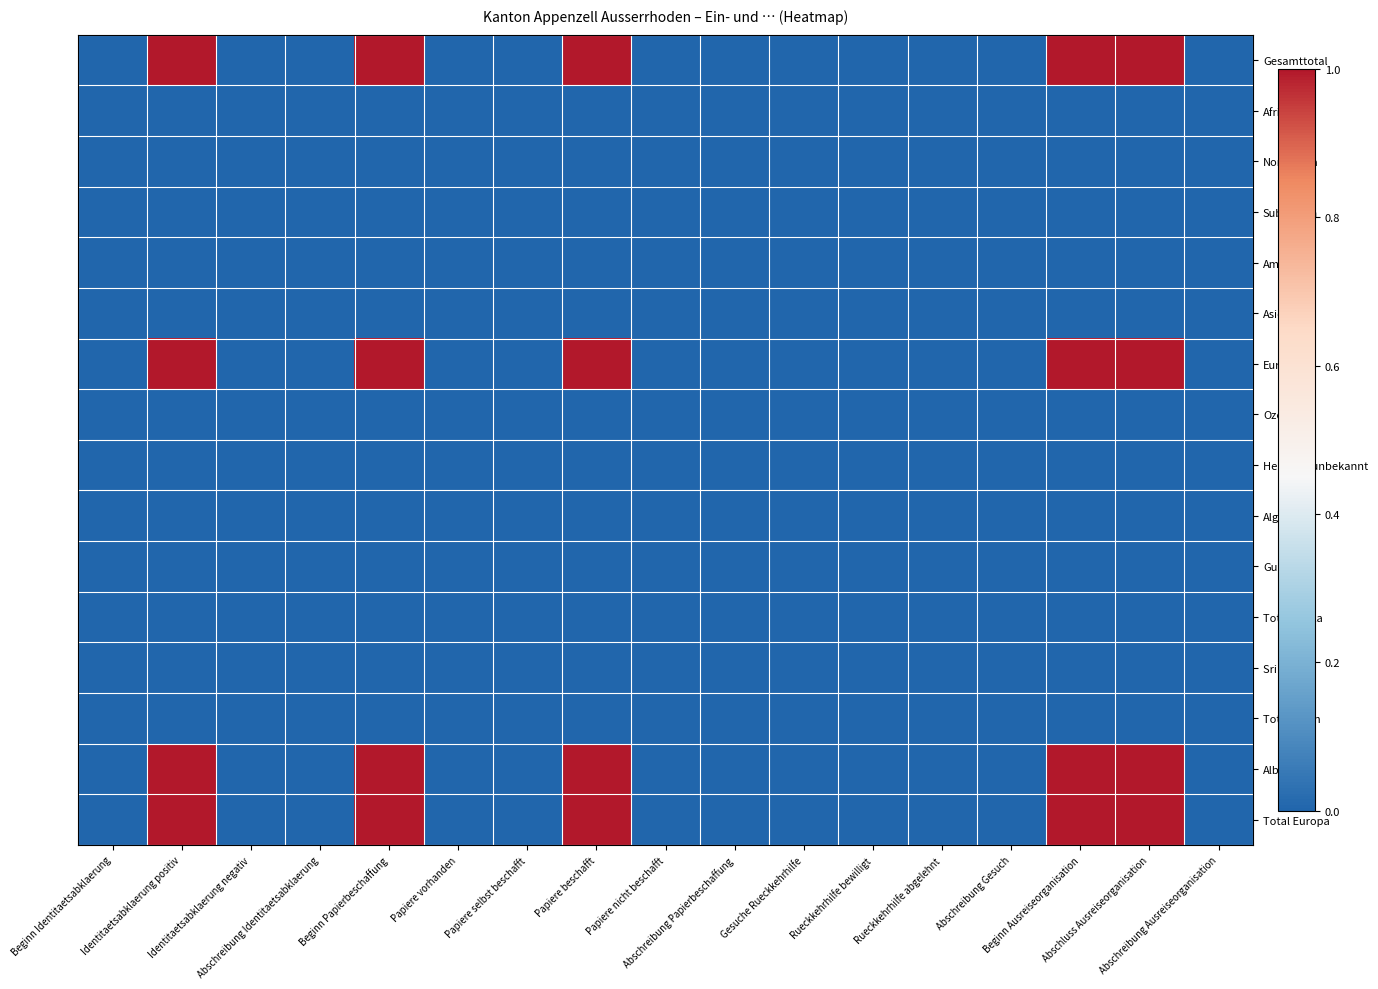

Reading left to right, extract all data points from this chart.

Gesamttotal: Beginn Identitaetsabklaerung=0	Identitaetsabklaerung positiv=1	Identitaetsabklaerung negativ=0	Abschreibung Identitaetsabklaerung=0	Beginn Papierbeschaffung=1	Papiere vorhanden=0	Papiere selbst beschafft=0	Papiere beschafft=1	Papiere nicht beschafft=0	Abschreibung Papierbeschaffung=0	Gesuche Rueckkehrhilfe=0	Rueckkehrhilfe bewilligt=0	Rueckkehrhilfe abgelehnt=0	Abschreibung Gesuch=0	Beginn Ausreiseorganisation=1	Abschluss Ausreiseorganisation=1	Abschreibung Ausreiseorganisation=0
Afrika: Beginn Identitaetsabklaerung=0	Identitaetsabklaerung positiv=0	Identitaetsabklaerung negativ=0	Abschreibung Identitaetsabklaerung=0	Beginn Papierbeschaffung=0	Papiere vorhanden=0	Papiere selbst beschafft=0	Papiere beschafft=0	Papiere nicht beschafft=0	Abschreibung Papierbeschaffung=0	Gesuche Rueckkehrhilfe=0	Rueckkehrhilfe bewilligt=0	Rueckkehrhilfe abgelehnt=0	Abschreibung Gesuch=0	Beginn Ausreiseorganisation=0	Abschluss Ausreiseorganisation=0	Abschreibung Ausreiseorganisation=0
Nordafrika: Beginn Identitaetsabklaerung=0	Identitaetsabklaerung positiv=0	Identitaetsabklaerung negativ=0	Abschreibung Identitaetsabklaerung=0	Beginn Papierbeschaffung=0	Papiere vorhanden=0	Papiere selbst beschafft=0	Papiere beschafft=0	Papiere nicht beschafft=0	Abschreibung Papierbeschaffung=0	Gesuche Rueckkehrhilfe=0	Rueckkehrhilfe bewilligt=0	Rueckkehrhilfe abgelehnt=0	Abschreibung Gesuch=0	Beginn Ausreiseorganisation=0	Abschluss Ausreiseorganisation=0	Abschreibung Ausreiseorganisation=0
Subsahara: Beginn Identitaetsabklaerung=0	Identitaetsabklaerung positiv=0	Identitaetsabklaerung negativ=0	Abschreibung Identitaetsabklaerung=0	Beginn Papierbeschaffung=0	Papiere vorhanden=0	Papiere selbst beschafft=0	Papiere beschafft=0	Papiere nicht beschafft=0	Abschreibung Papierbeschaffung=0	Gesuche Rueckkehrhilfe=0	Rueckkehrhilfe bewilligt=0	Rueckkehrhilfe abgelehnt=0	Abschreibung Gesuch=0	Beginn Ausreiseorganisation=0	Abschluss Ausreiseorganisation=0	Abschreibung Ausreiseorganisation=0
Amerika: Beginn Identitaetsabklaerung=0	Identitaetsabklaerung positiv=0	Identitaetsabklaerung negativ=0	Abschreibung Identitaetsabklaerung=0	Beginn Papierbeschaffung=0	Papiere vorhanden=0	Papiere selbst beschafft=0	Papiere beschafft=0	Papiere nicht beschafft=0	Abschreibung Papierbeschaffung=0	Gesuche Rueckkehrhilfe=0	Rueckkehrhilfe bewilligt=0	Rueckkehrhilfe abgelehnt=0	Abschreibung Gesuch=0	Beginn Ausreiseorganisation=0	Abschluss Ausreiseorganisation=0	Abschreibung Ausreiseorganisation=0
Asien: Beginn Identitaetsabklaerung=0	Identitaetsabklaerung positiv=0	Identitaetsabklaerung negativ=0	Abschreibung Identitaetsabklaerung=0	Beginn Papierbeschaffung=0	Papiere vorhanden=0	Papiere selbst beschafft=0	Papiere beschafft=0	Papiere nicht beschafft=0	Abschreibung Papierbeschaffung=0	Gesuche Rueckkehrhilfe=0	Rueckkehrhilfe bewilligt=0	Rueckkehrhilfe abgelehnt=0	Abschreibung Gesuch=0	Beginn Ausreiseorganisation=0	Abschluss Ausreiseorganisation=0	Abschreibung Ausreiseorganisation=0
Europa: Beginn Identitaetsabklaerung=0	Identitaetsabklaerung positiv=1	Identitaetsabklaerung negativ=0	Abschreibung Identitaetsabklaerung=0	Beginn Papierbeschaffung=1	Papiere vorhanden=0	Papiere selbst beschafft=0	Papiere beschafft=1	Papiere nicht beschafft=0	Abschreibung Papierbeschaffung=0	Gesuche Rueckkehrhilfe=0	Rueckkehrhilfe bewilligt=0	Rueckkehrhilfe abgelehnt=0	Abschreibung Gesuch=0	Beginn Ausreiseorganisation=1	Abschluss Ausreiseorganisation=1	Abschreibung Ausreiseorganisation=0
Ozeanien: Beginn Identitaetsabklaerung=0	Identitaetsabklaerung positiv=0	Identitaetsabklaerung negativ=0	Abschreibung Identitaetsabklaerung=0	Beginn Papierbeschaffung=0	Papiere vorhanden=0	Papiere selbst beschafft=0	Papiere beschafft=0	Papiere nicht beschafft=0	Abschreibung Papierbeschaffung=0	Gesuche Rueckkehrhilfe=0	Rueckkehrhilfe bewilligt=0	Rueckkehrhilfe abgelehnt=0	Abschreibung Gesuch=0	Beginn Ausreiseorganisation=0	Abschluss Ausreiseorganisation=0	Abschreibung Ausreiseorganisation=0
Herkunft unbekannt: Beginn Identitaetsabklaerung=0	Identitaetsabklaerung positiv=0	Identitaetsabklaerung negativ=0	Abschreibung Identitaetsabklaerung=0	Beginn Papierbeschaffung=0	Papiere vorhanden=0	Papiere selbst beschafft=0	Papiere beschafft=0	Papiere nicht beschafft=0	Abschreibung Papierbeschaffung=0	Gesuche Rueckkehrhilfe=0	Rueckkehrhilfe bewilligt=0	Rueckkehrhilfe abgelehnt=0	Abschreibung Gesuch=0	Beginn Ausreiseorganisation=0	Abschluss Ausreiseorganisation=0	Abschreibung Ausreiseorganisation=0
Algerien: Beginn Identitaetsabklaerung=0	Identitaetsabklaerung positiv=0	Identitaetsabklaerung negativ=0	Abschreibung Identitaetsabklaerung=0	Beginn Papierbeschaffung=0	Papiere vorhanden=0	Papiere selbst beschafft=0	Papiere beschafft=0	Papiere nicht beschafft=0	Abschreibung Papierbeschaffung=0	Gesuche Rueckkehrhilfe=0	Rueckkehrhilfe bewilligt=0	Rueckkehrhilfe abgelehnt=0	Abschreibung Gesuch=0	Beginn Ausreiseorganisation=0	Abschluss Ausreiseorganisation=0	Abschreibung Ausreiseorganisation=0
Guinea: Beginn Identitaetsabklaerung=0	Identitaetsabklaerung positiv=0	Identitaetsabklaerung negativ=0	Abschreibung Identitaetsabklaerung=0	Beginn Papierbeschaffung=0	Papiere vorhanden=0	Papiere selbst beschafft=0	Papiere beschafft=0	Papiere nicht beschafft=0	Abschreibung Papierbeschaffung=0	Gesuche Rueckkehrhilfe=0	Rueckkehrhilfe bewilligt=0	Rueckkehrhilfe abgelehnt=0	Abschreibung Gesuch=0	Beginn Ausreiseorganisation=0	Abschluss Ausreiseorganisation=0	Abschreibung Ausreiseorganisation=0
Total Afrika: Beginn Identitaetsabklaerung=0	Identitaetsabklaerung positiv=0	Identitaetsabklaerung negativ=0	Abschreibung Identitaetsabklaerung=0	Beginn Papierbeschaffung=0	Papiere vorhanden=0	Papiere selbst beschafft=0	Papiere beschafft=0	Papiere nicht beschafft=0	Abschreibung Papierbeschaffung=0	Gesuche Rueckkehrhilfe=0	Rueckkehrhilfe bewilligt=0	Rueckkehrhilfe abgelehnt=0	Abschreibung Gesuch=0	Beginn Ausreiseorganisation=0	Abschluss Ausreiseorganisation=0	Abschreibung Ausreiseorganisation=0
Sri Lanka: Beginn Identitaetsabklaerung=0	Identitaetsabklaerung positiv=0	Identitaetsabklaerung negativ=0	Abschreibung Identitaetsabklaerung=0	Beginn Papierbeschaffung=0	Papiere vorhanden=0	Papiere selbst beschafft=0	Papiere beschafft=0	Papiere nicht beschafft=0	Abschreibung Papierbeschaffung=0	Gesuche Rueckkehrhilfe=0	Rueckkehrhilfe bewilligt=0	Rueckkehrhilfe abgelehnt=0	Abschreibung Gesuch=0	Beginn Ausreiseorganisation=0	Abschluss Ausreiseorganisation=0	Abschreibung Ausreiseorganisation=0
Total Asien: Beginn Identitaetsabklaerung=0	Identitaetsabklaerung positiv=0	Identitaetsabklaerung negativ=0	Abschreibung Identitaetsabklaerung=0	Beginn Papierbeschaffung=0	Papiere vorhanden=0	Papiere selbst beschafft=0	Papiere beschafft=0	Papiere nicht beschafft=0	Abschreibung Papierbeschaffung=0	Gesuche Rueckkehrhilfe=0	Rueckkehrhilfe bewilligt=0	Rueckkehrhilfe abgelehnt=0	Abschreibung Gesuch=0	Beginn Ausreiseorganisation=0	Abschluss Ausreiseorganisation=0	Abschreibung Ausreiseorganisation=0
Albanien: Beginn Identitaetsabklaerung=0	Identitaetsabklaerung positiv=1	Identitaetsabklaerung negativ=0	Abschreibung Identitaetsabklaerung=0	Beginn Papierbeschaffung=1	Papiere vorhanden=0	Papiere selbst beschafft=0	Papiere beschafft=1	Papiere nicht beschafft=0	Abschreibung Papierbeschaffung=0	Gesuche Rueckkehrhilfe=0	Rueckkehrhilfe bewilligt=0	Rueckkehrhilfe abgelehnt=0	Abschreibung Gesuch=0	Beginn Ausreiseorganisation=1	Abschluss Ausreiseorganisation=1	Abschreibung Ausreiseorganisation=0
Total Europa: Beginn Identitaetsabklaerung=0	Identitaetsabklaerung positiv=1	Identitaetsabklaerung negativ=0	Abschreibung Identitaetsabklaerung=0	Beginn Papierbeschaffung=1	Papiere vorhanden=0	Papiere selbst beschafft=0	Papiere beschafft=1	Papiere nicht beschafft=0	Abschreibung Papierbeschaffung=0	Gesuche Rueckkehrhilfe=0	Rueckkehrhilfe bewilligt=0	Rueckkehrhilfe abgelehnt=0	Abschreibung Gesuch=0	Beginn Ausreiseorganisation=1	Abschluss Ausreiseorganisation=1	Abschreibung Ausreiseorganisation=0